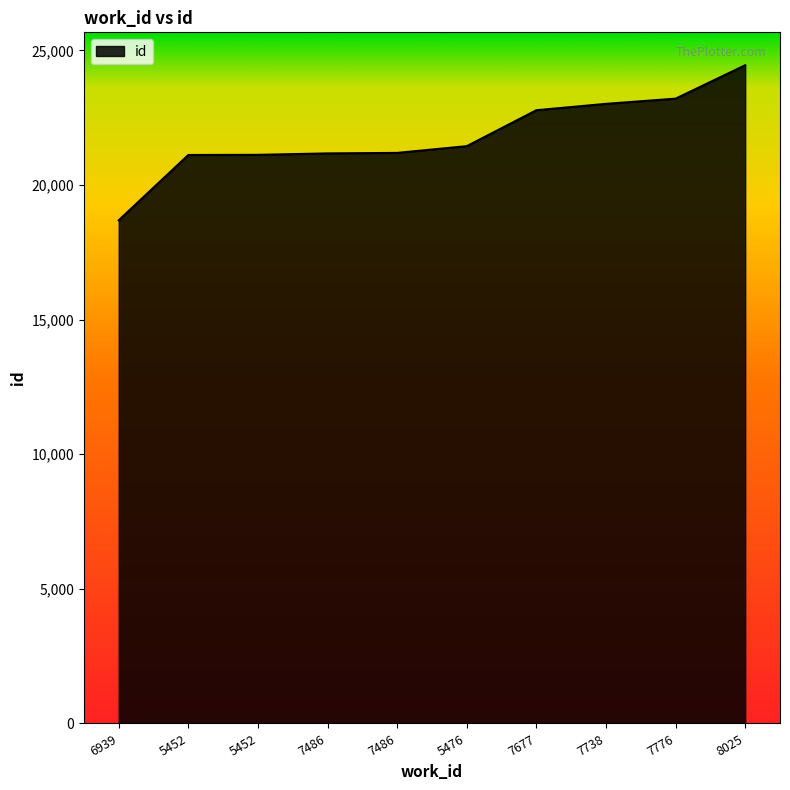

Does the chart display data point markers on the line(s)?

No